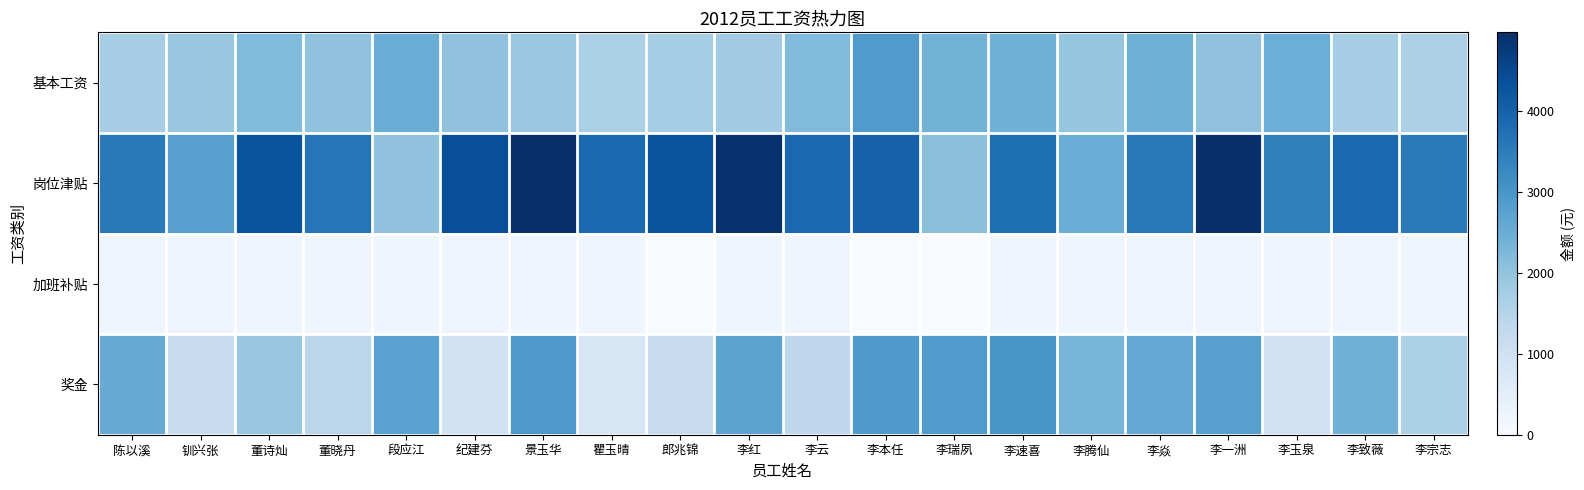

Reading left to right, what are all the values shown in this chart?

基本工资: 陈以溪=1728	钏兴张=1906	董诗灿=2206	董晓丹=2006	段应江=2490	纪建芬=2032	景玉华=1889	瞿玉晴=1651	郎兆锦=1750	李红=1806	李云=2210	李本任=2883	李瑞夙=2387	李速喜=2423	李腾仙=1970	李焱=2438	李一洲=2031	李玉泉=2473	李致薇=1714	李宗志=1624
岗位津贴: 陈以溪=3560	钏兴张=2775	董诗灿=4288	董晓丹=3630	段应江=2034	纪建芬=4373	景玉华=4970	瞿玉晴=3851	郎兆锦=4266	李红=4931	李云=3897	李本任=4011	李瑞夙=2092	李速喜=3762	李腾仙=2497	李焱=3588	李一洲=4941	李玉泉=3446	李致薇=3883	李宗志=3538
加班补贴: 陈以溪=200	钏兴张=200	董诗灿=200	董晓丹=200	段应江=200	纪建芬=200	景玉华=200	瞿玉晴=200	郎兆锦=0	李红=200	李云=200	李本任=0	李瑞夙=0	李速喜=200	李腾仙=200	李焱=200	李一洲=200	李玉泉=200	李致薇=200	李宗志=200
奖金: 陈以溪=2528	钏兴张=1195	董诗灿=1909	董晓丹=1417	段应江=2750	纪建芬=933	景玉华=2941	瞿玉晴=812	郎兆锦=1208	李红=2713	李云=1337	李本任=2930	李瑞夙=2906	李速喜=3000	李腾仙=2344	李焱=2591	李一洲=2791	李玉泉=1000	李致薇=2397	李宗志=1646